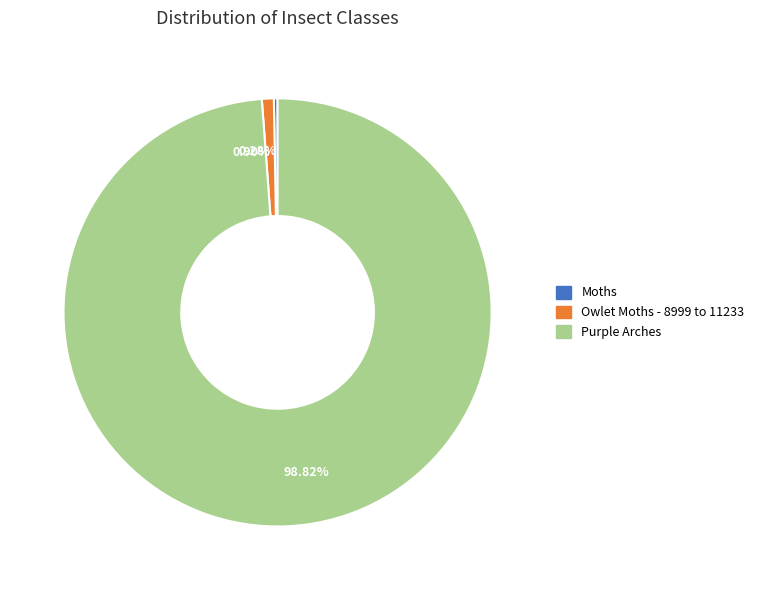

Which category has the biggest portion of the pie?

98.82%